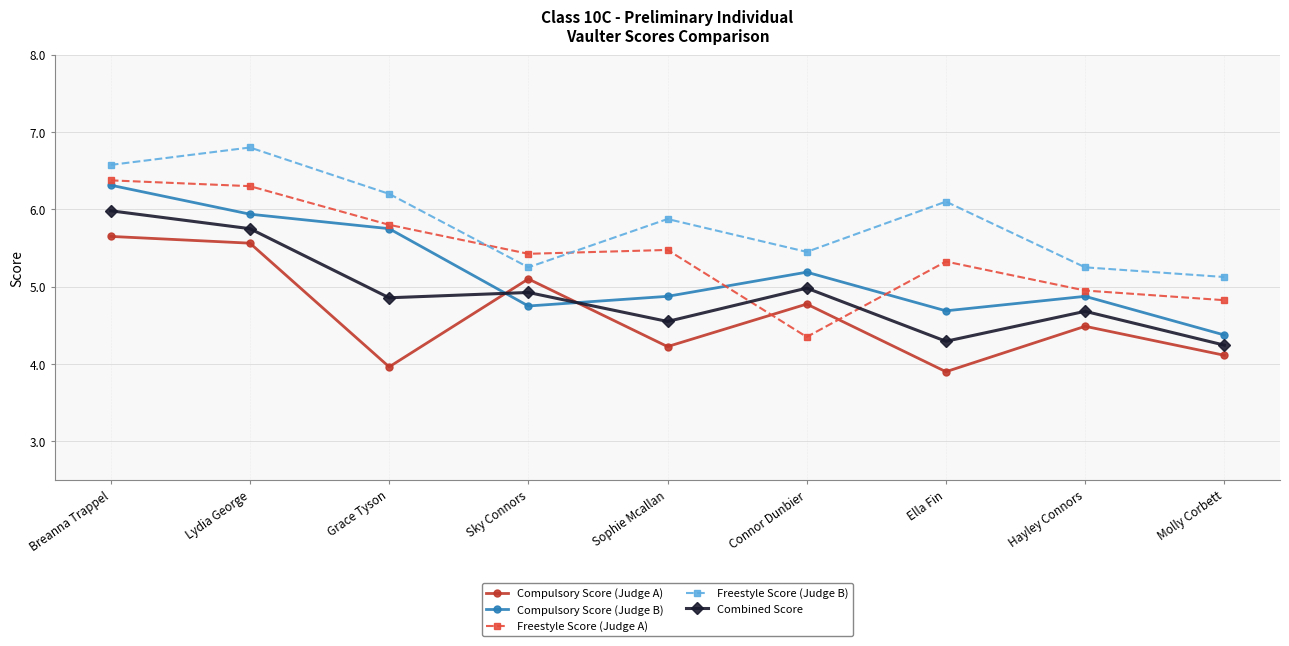

How many lines are shown in the chart?

5